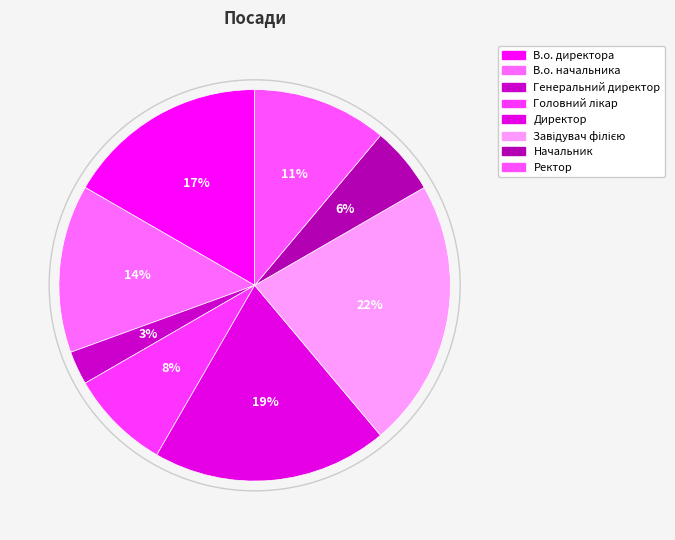

What percentage is NOT represented by В.о. директора?

83.3%